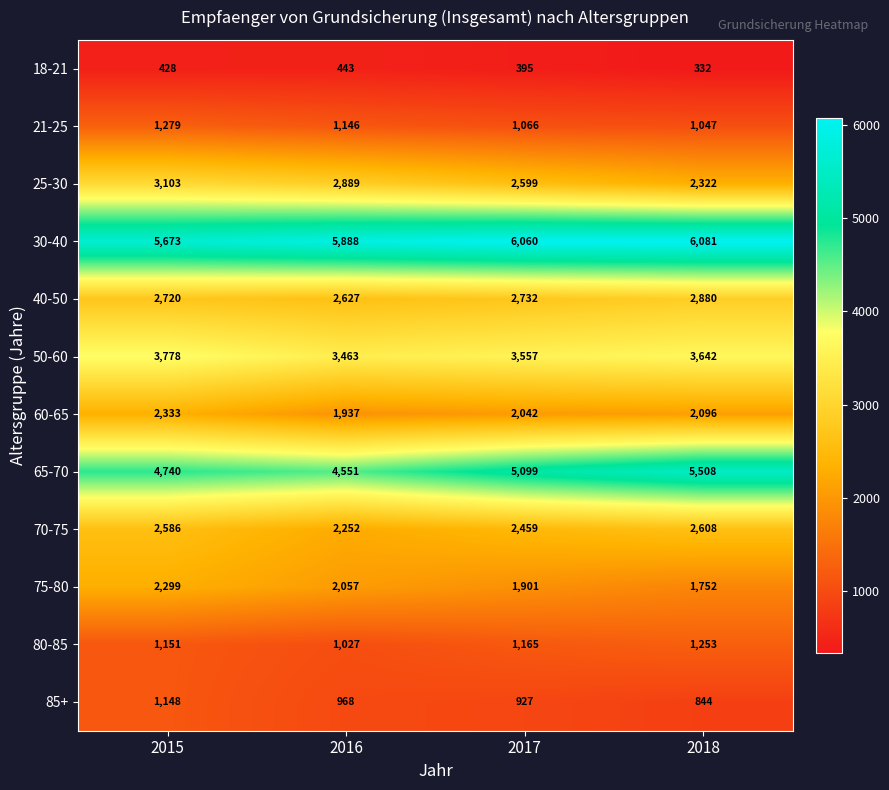

Which series changed the most between 2016 and 2018?

65-70